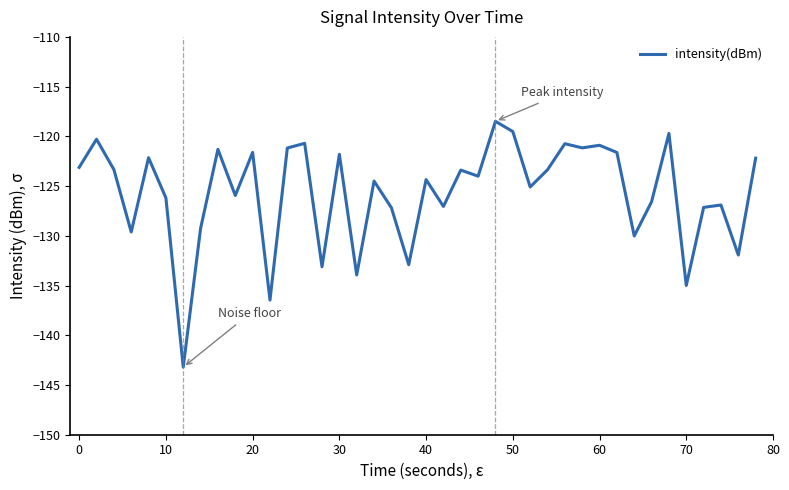

What is the difference between the maximum and minimum values?

24.7